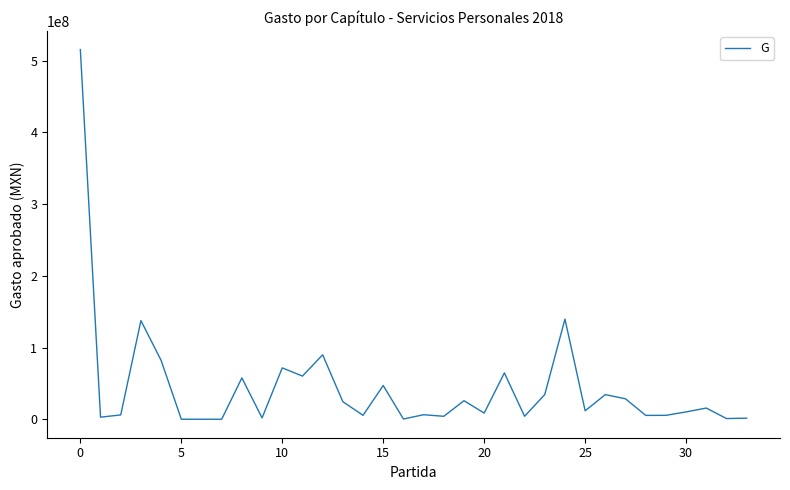

What is the greatest value displayed?

515543796.5